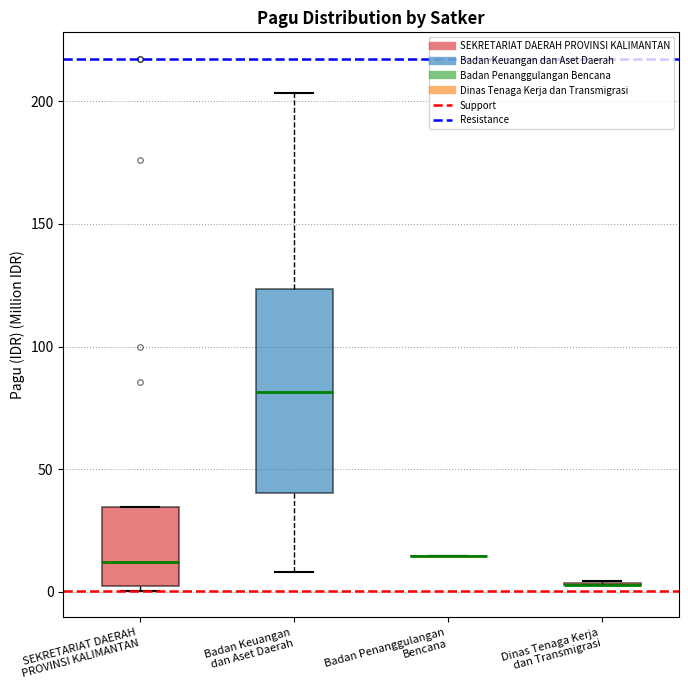

Reading left to right, transcribe this box plot: for each box, give where its median line is, the range the box spans, and where its two whiskers end, as read against the y-axis. The values are not printed on the chart, so give them approximately, as read against the axis.

SEKRETARIAT DAERAH PROVINSI KALIMANTAN: median 10, box 5 to 35, whiskers 0 to 35
Badan Keuangan dan Aset Daerah: median 80, box 40 to 125, whiskers 10 to 205
Badan Penanggulangan Bencana: box collapsed to a line at 15, whiskers 15 to 15
Dinas Tenaga Kerja dan Transmigrasi: box collapsed to a line at 5, whiskers 5 to 5